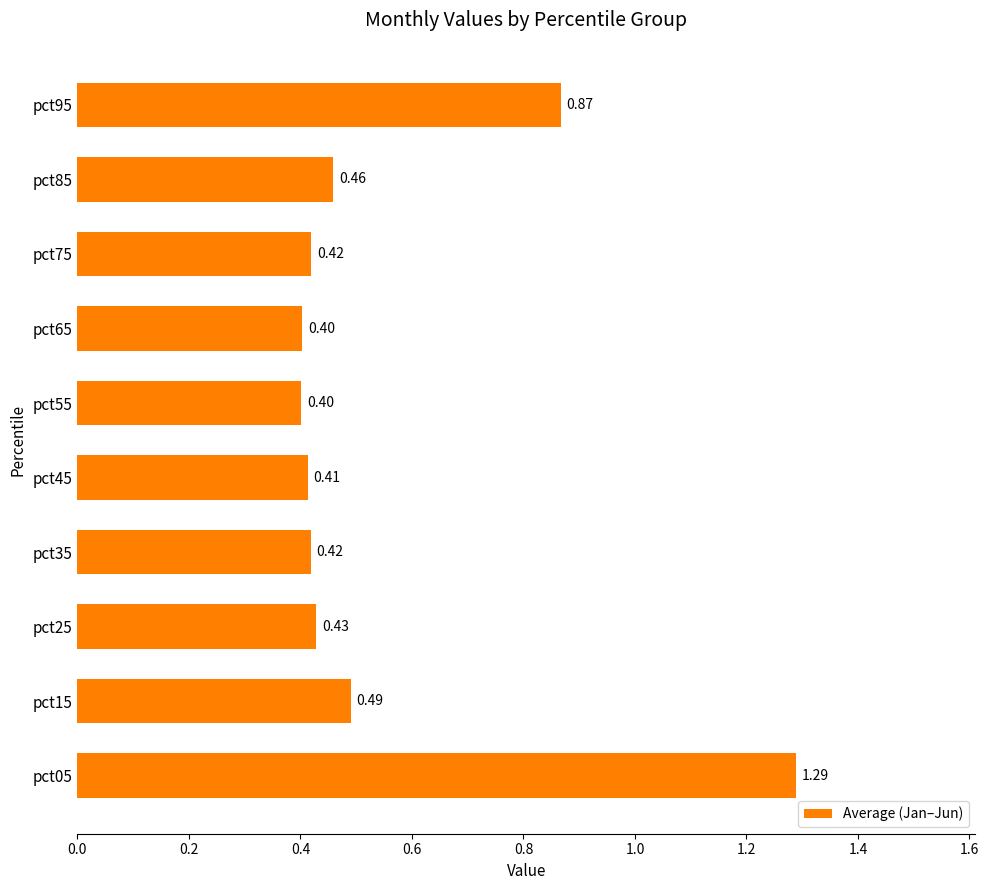

What is the sum of all values?

5.6